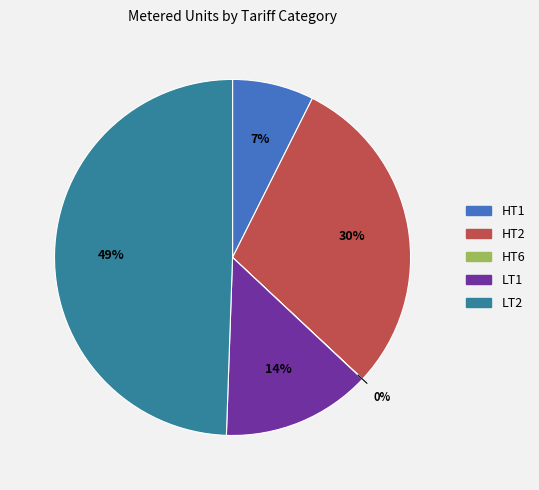

To the nearest percent, what is the average slice percentage?

20%